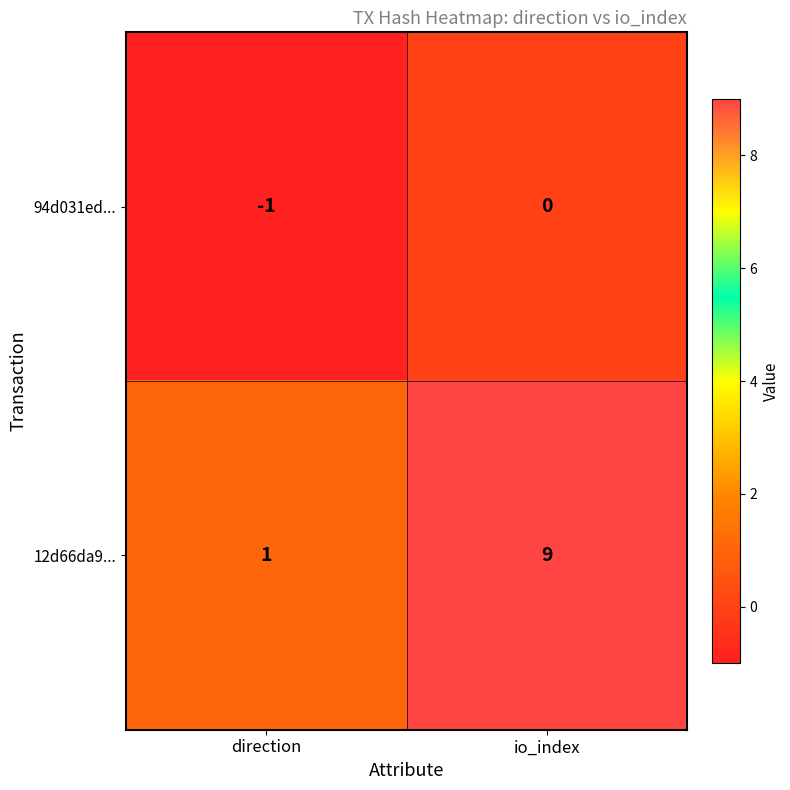

What is the smallest value displayed?

-1